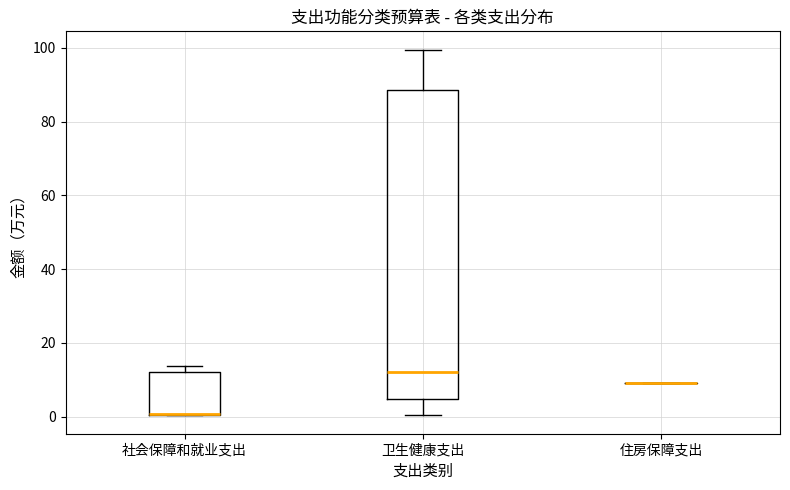

Where is the lower edge of the box for 社会保障和就业支出 on the y-axis? The values are not printed on the chart, so give them approximately, as read against the axis.

0